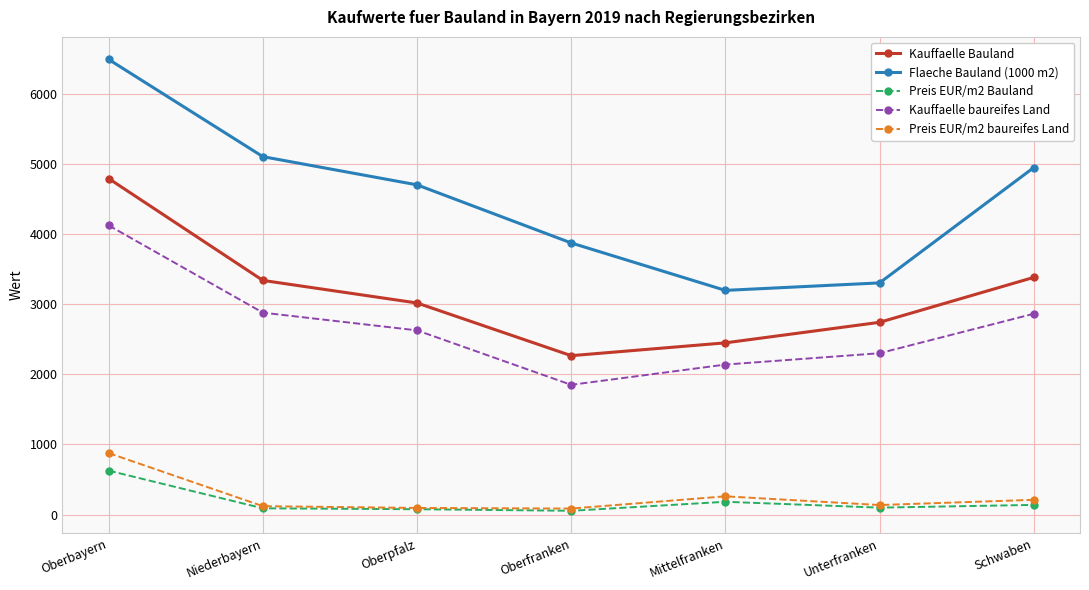

At which label does Flaeche Bauland (1000 m2) first exceed 4704?

Oberbayern